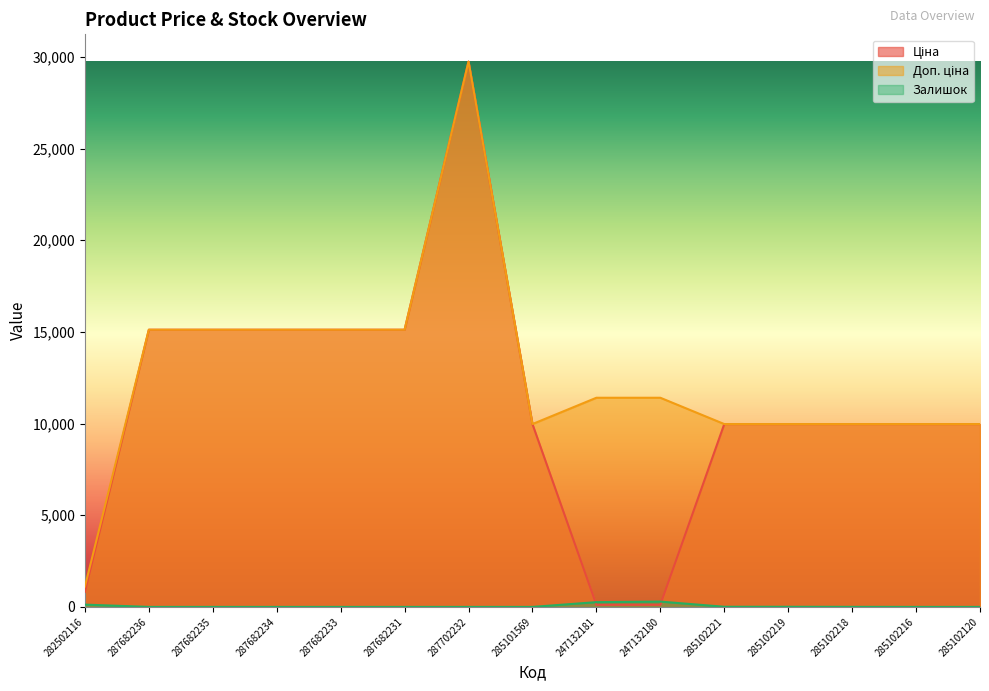

What is the label of the 15th point from the left?

285102120